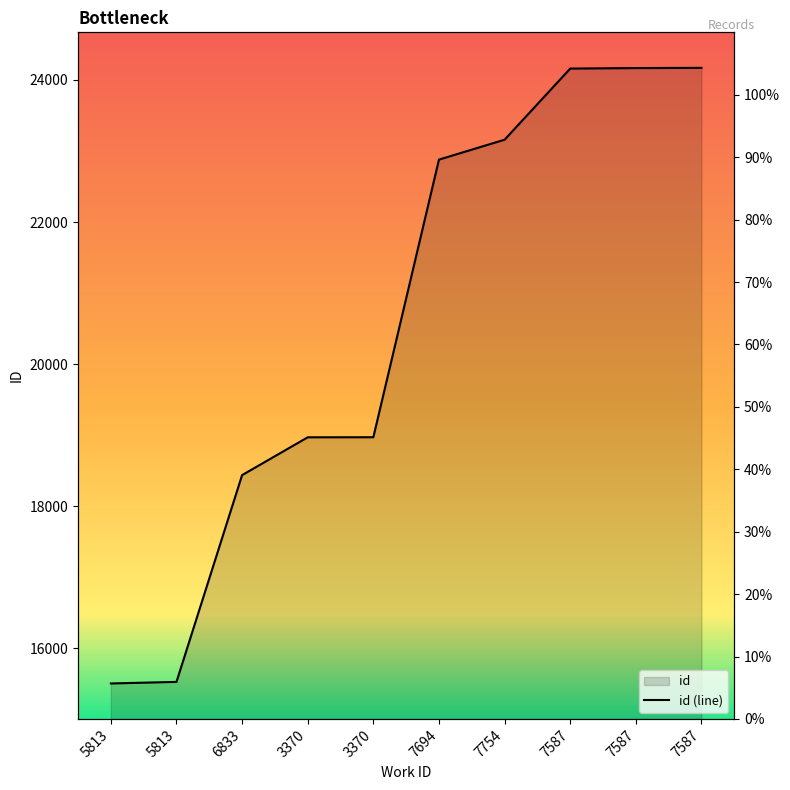

What is the difference between the maximum and minimum values?

8663